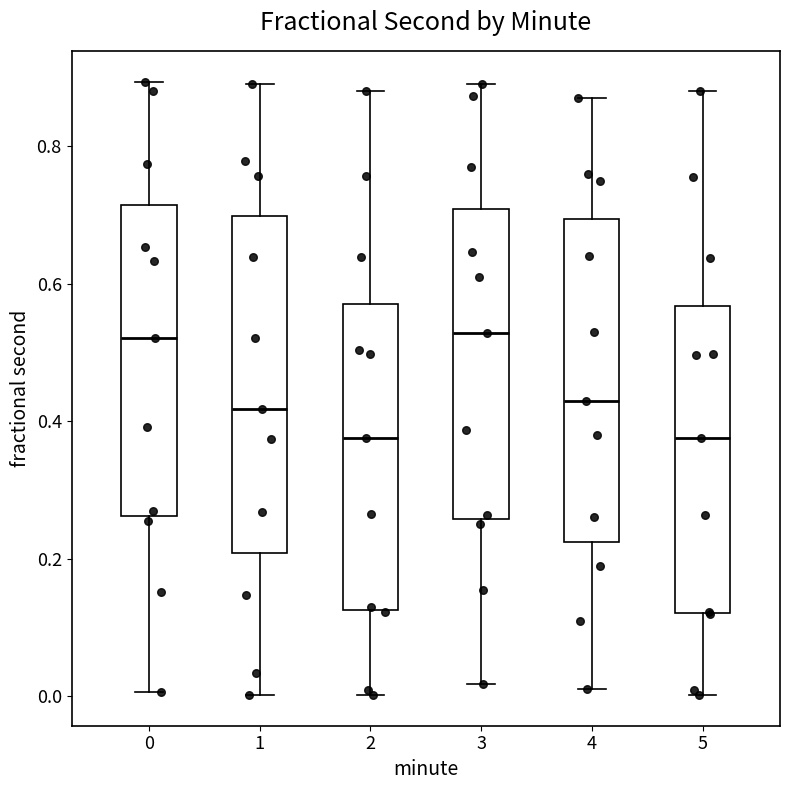

Where does the median line of the box at x = 2 sit on the y-axis? The values are not printed on the chart, so give them approximately, as read against the axis.

0.38